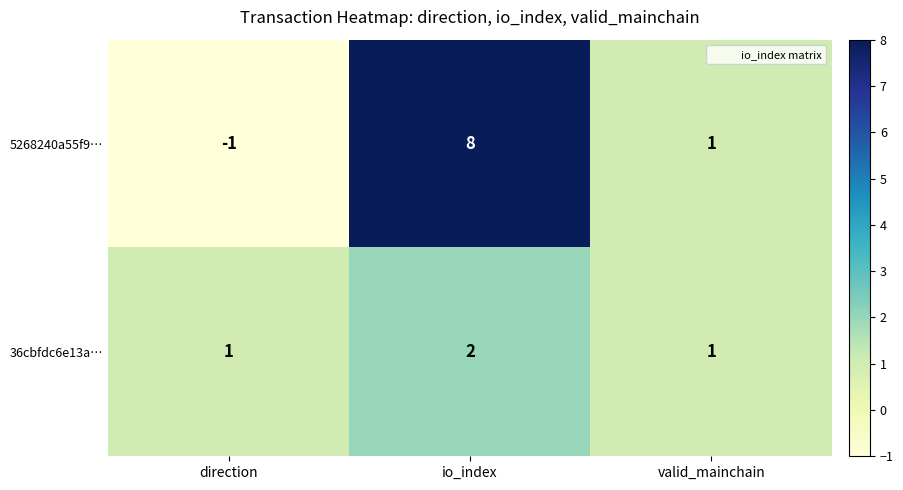

What is the spread (max minus min) of values at io_index?

6